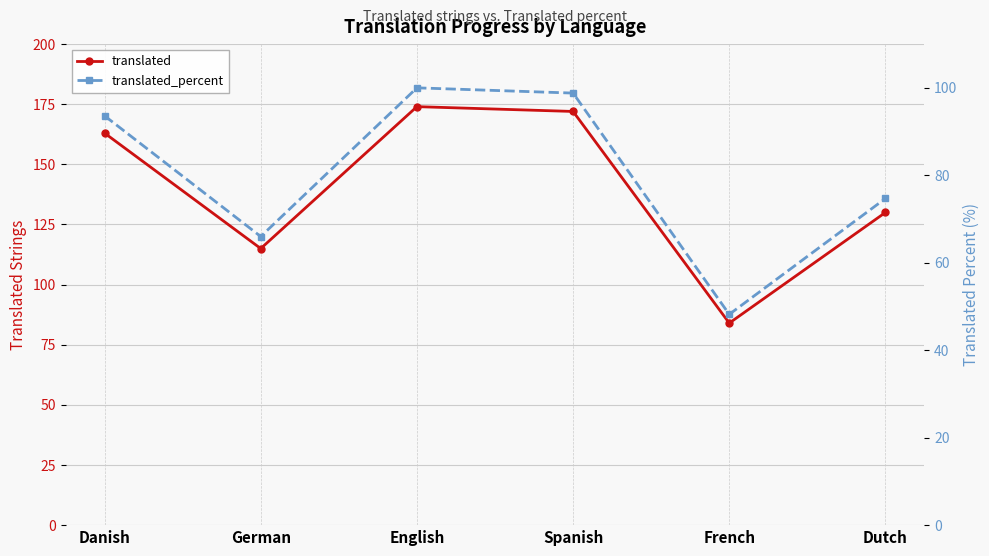

What is the smallest value displayed?

48.2